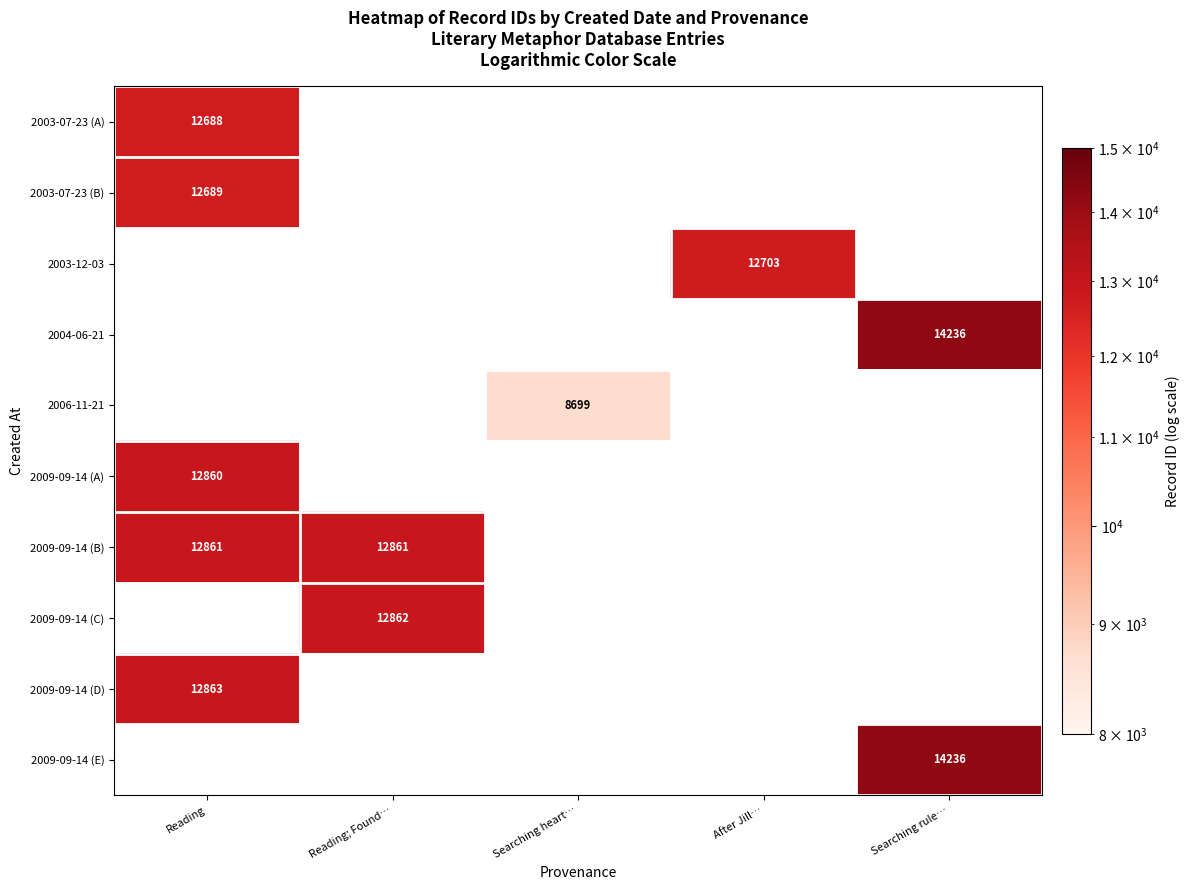

The 2006-11-21 series shows 8699 at Searching heart…. True or false?

True